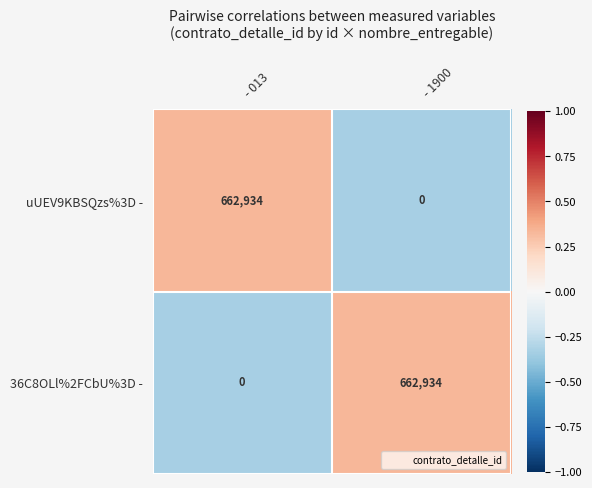

How many data points in 36C8OLl%2FCbU%3D - are less than 662934?

1